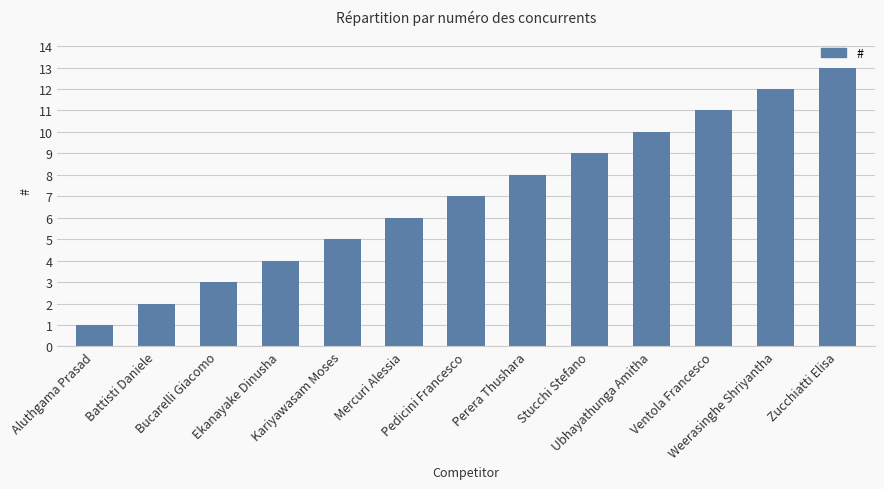

Does the chart contain any negative values?

No